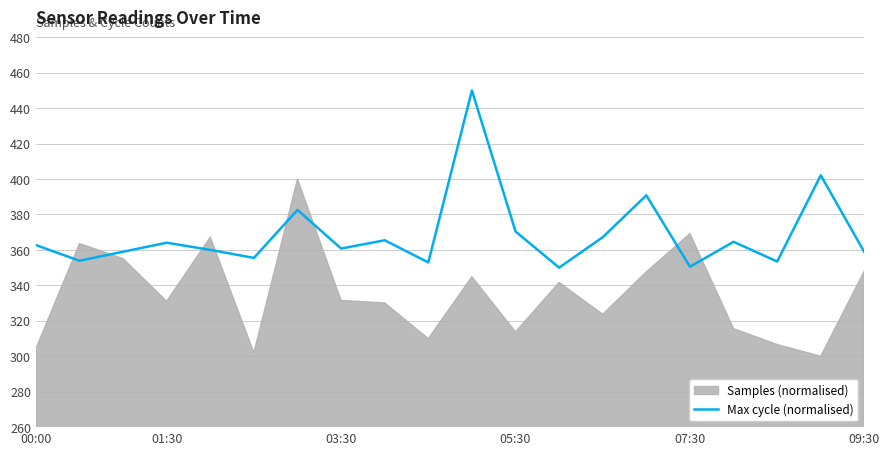

What is the maximum value for Max cycle (normalised)?

450.0